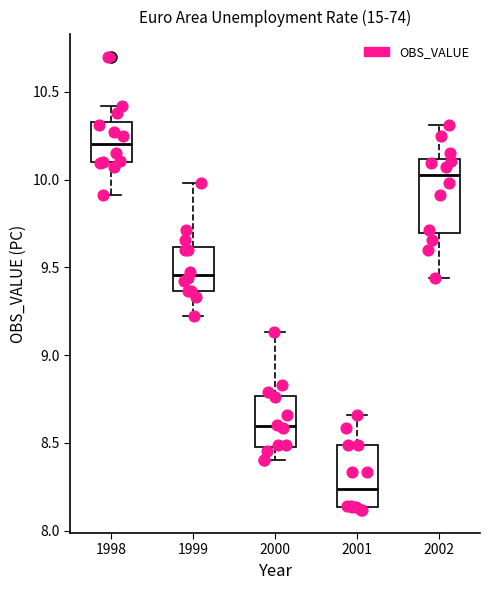

Which box's median line is the highest?

1998